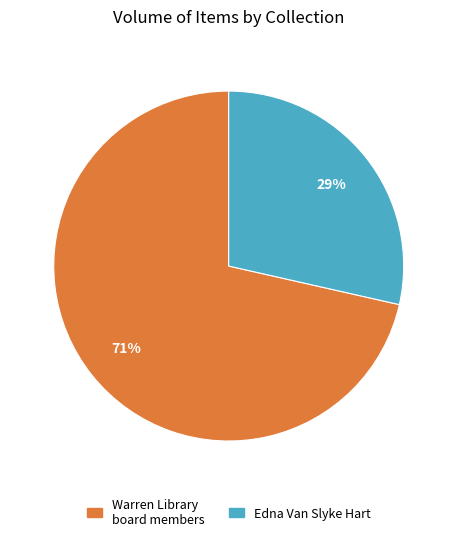

What is the majority slice?

Warren Library board members